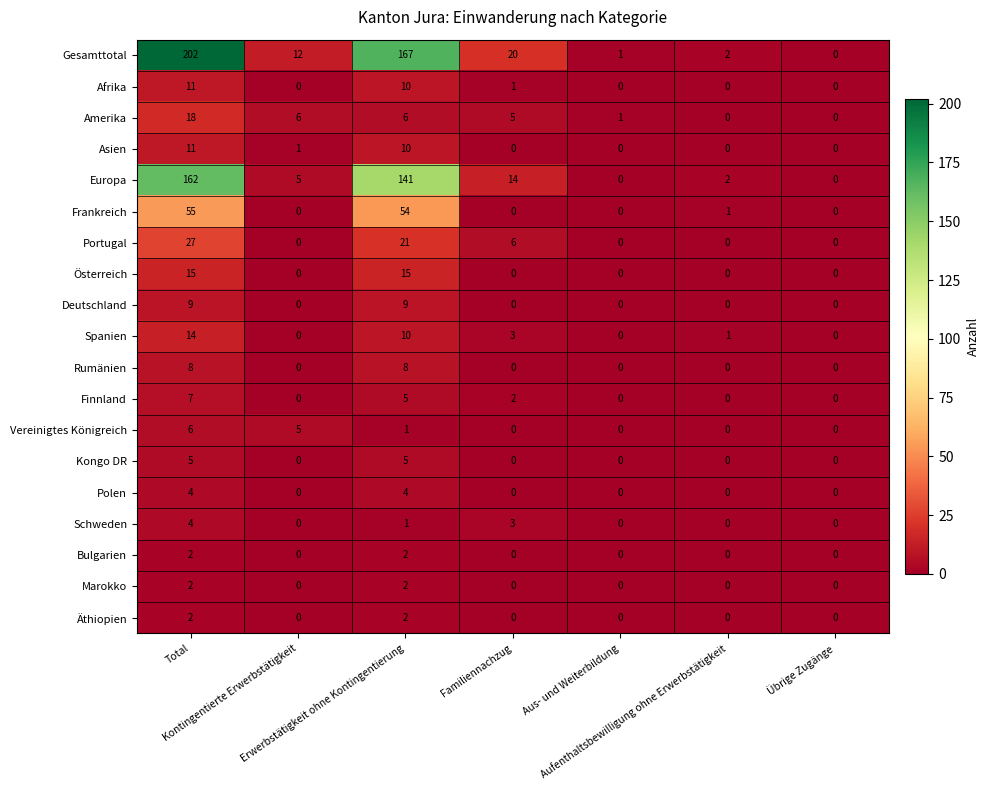

What is the average value of the Europa series?

46